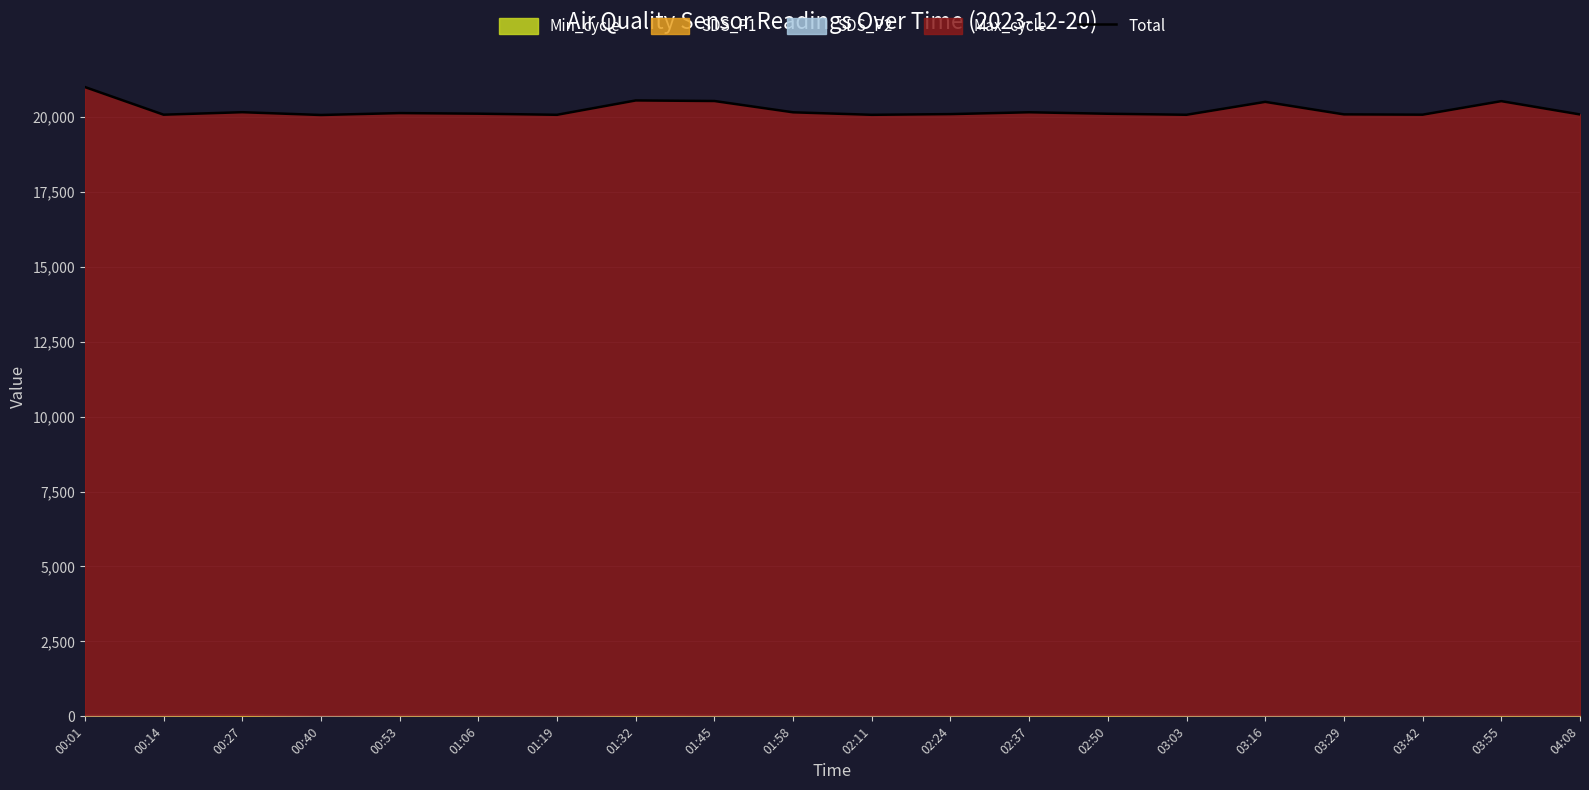

Reading left to right, transcribe all the data shown in this chart.

20993.5	20071.4	20154.0	20061.4	20124.5	20104.8	20067.8	20546.5	20527.8	20150.6	20067.4	20090.4	20151.9	20102.5	20068.6	20499.3	20081.7	20071.9	20523.1	20079.7